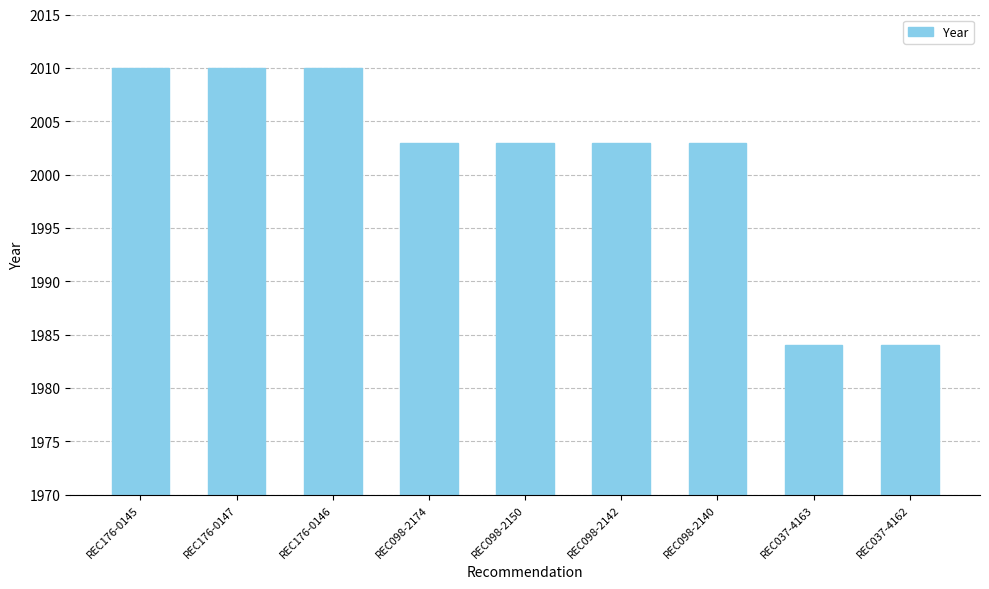

What is the smallest value displayed?

1984